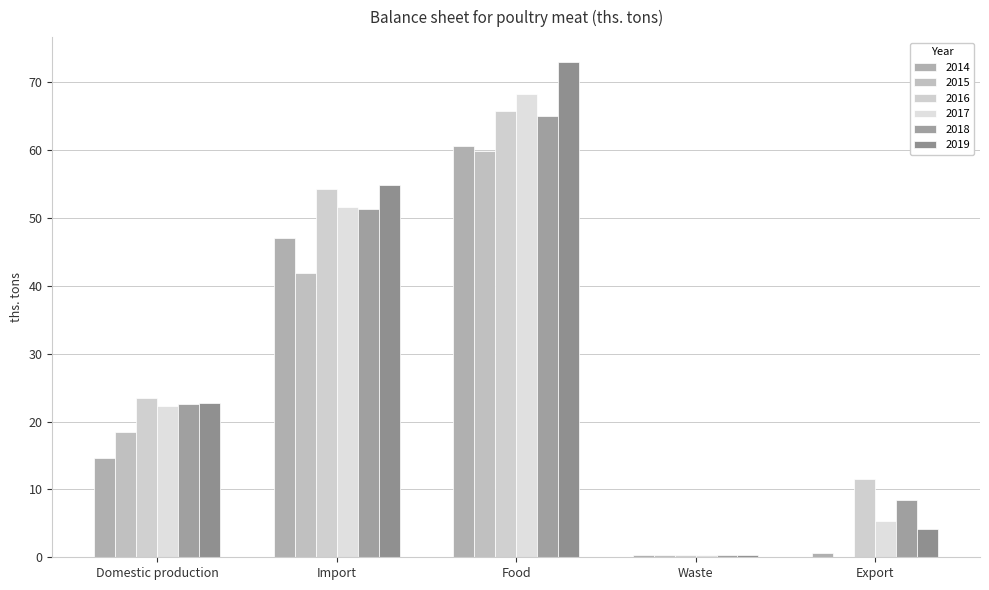

What position from the left is Import?

2